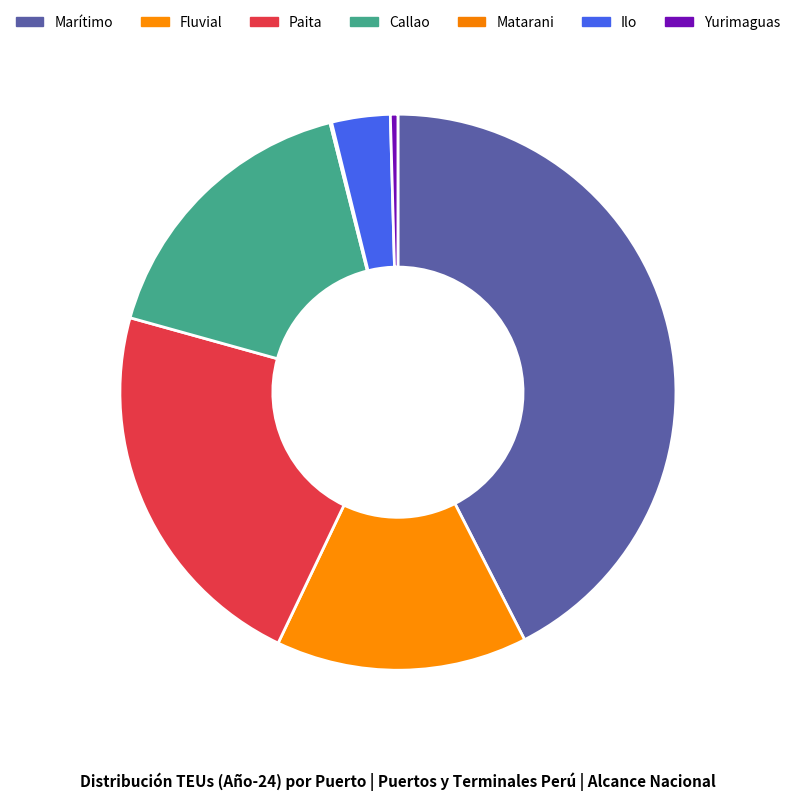

To the nearest percent, what is the combined percentage of Callao and Ilo?

20%